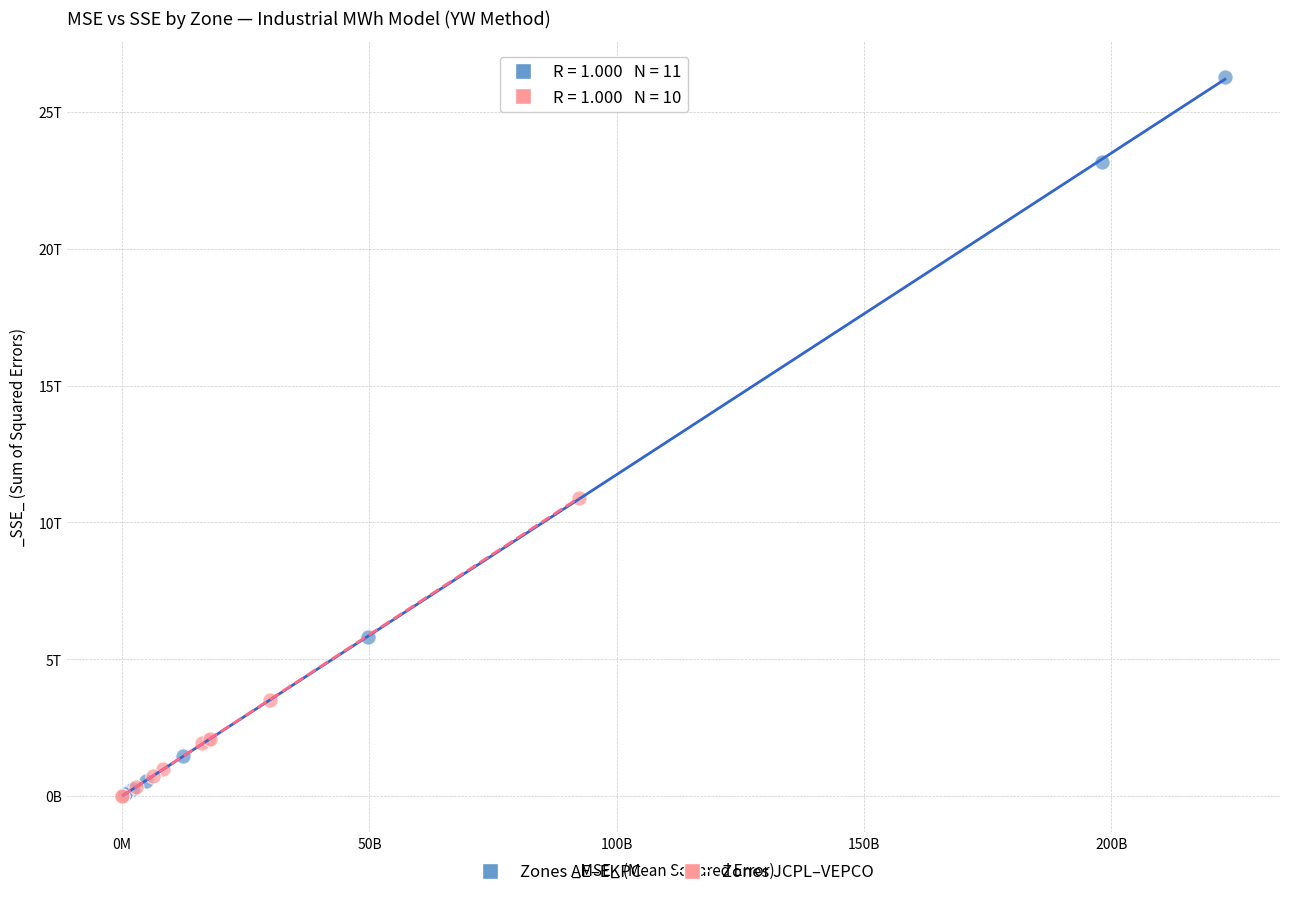

What are all the series names shown in the legend?

Zones AE–EKPC, Zones JCPL–VEPCO